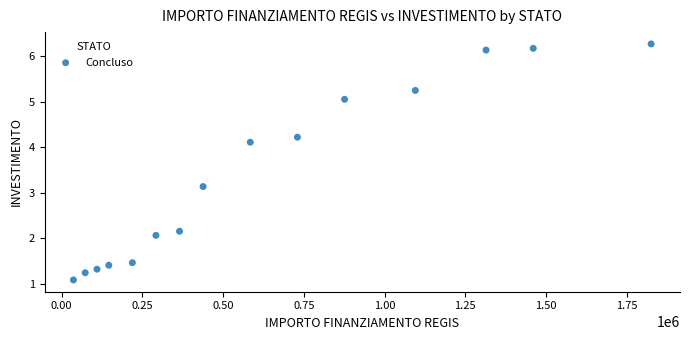

What is the range of Y values (max minus min)?

5.2